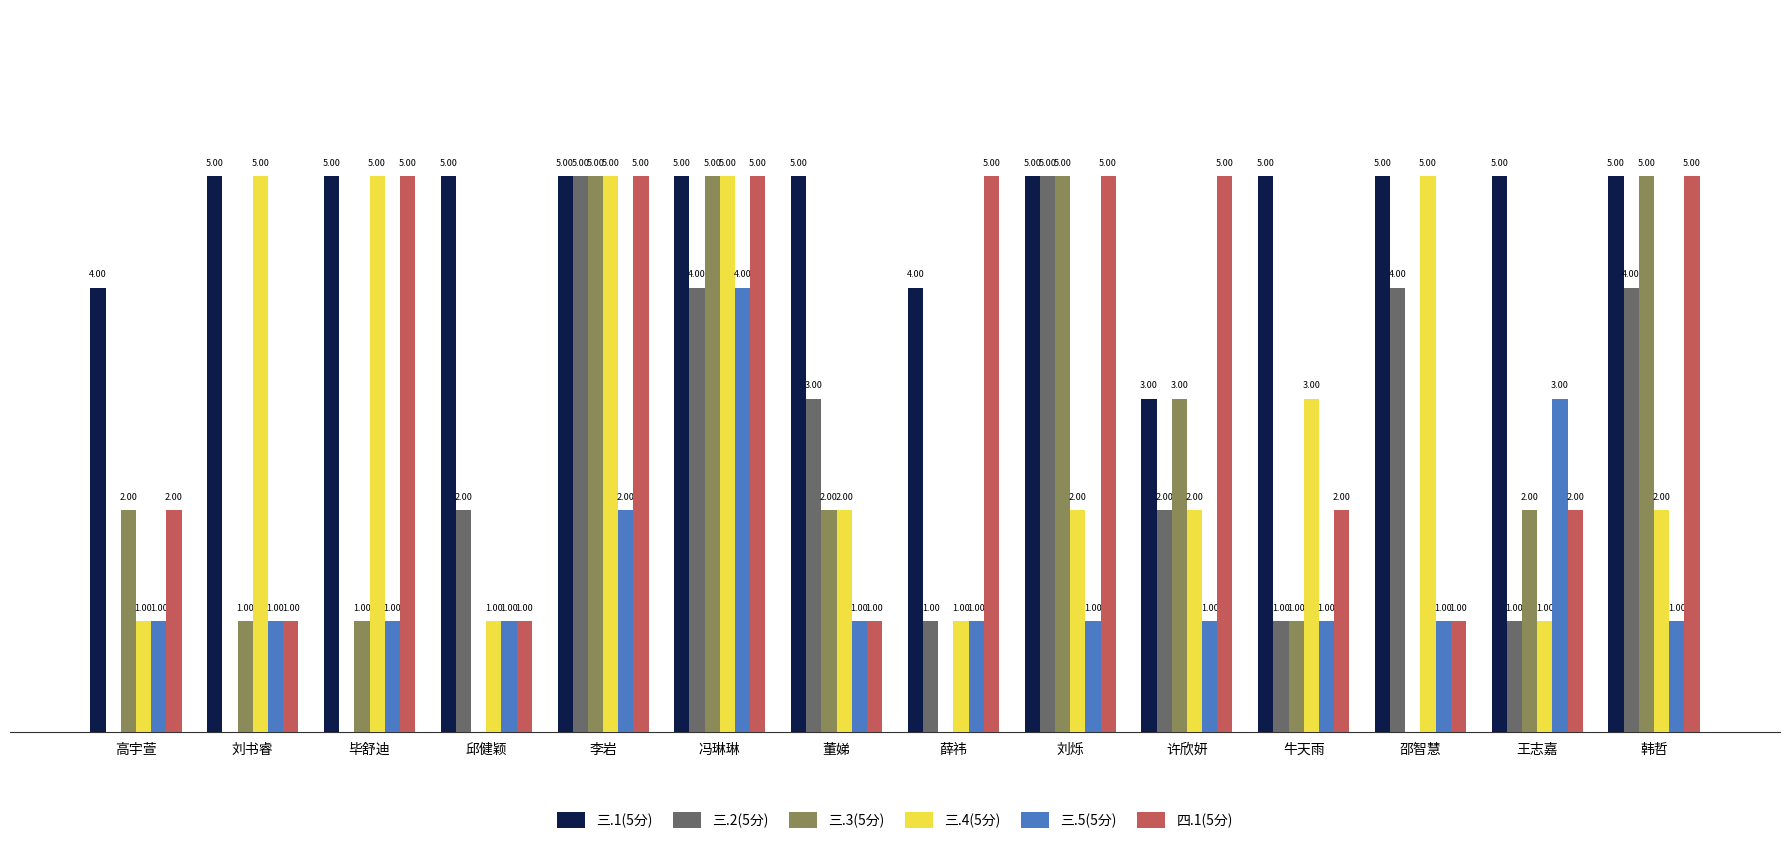

Is the value of 三.3(5分) at 牛天雨 greater than the value of 三.1(5分) at 韩哲?

No